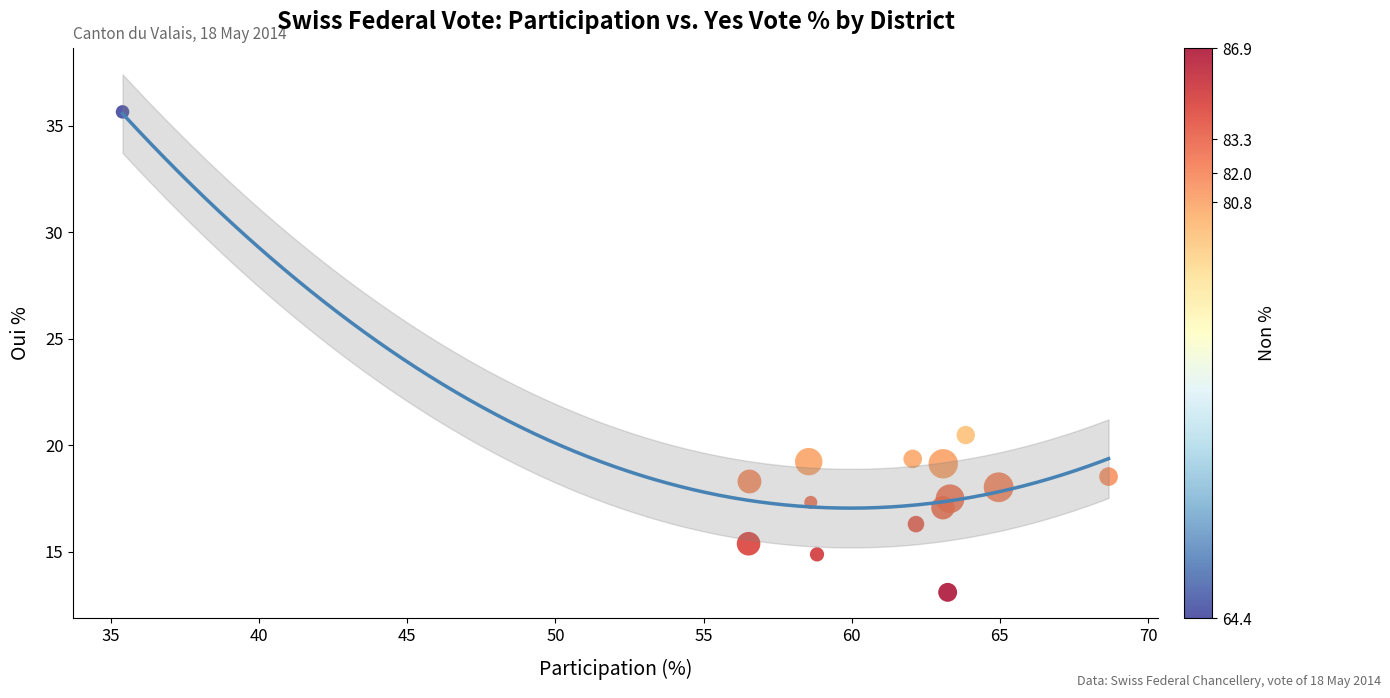

What is the range of X values (max minus min)?

33.3